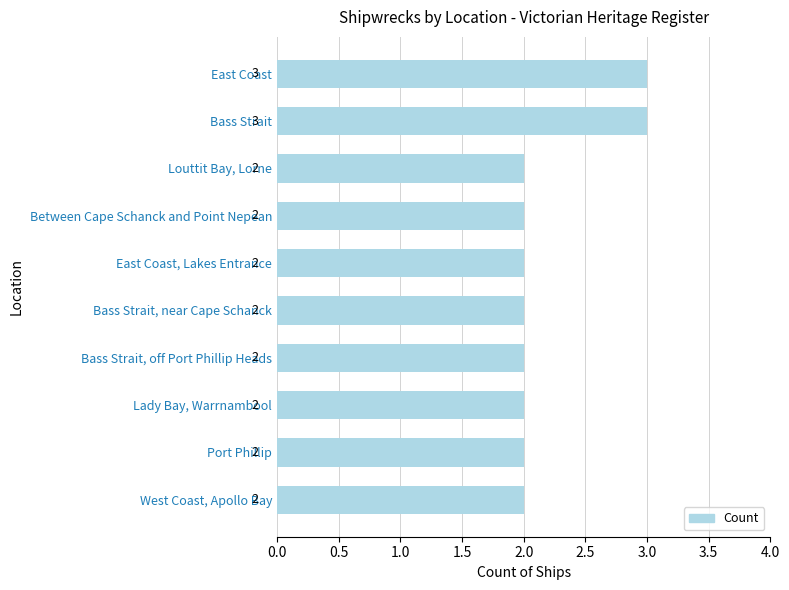

What is the minimum value shown in the chart?

2